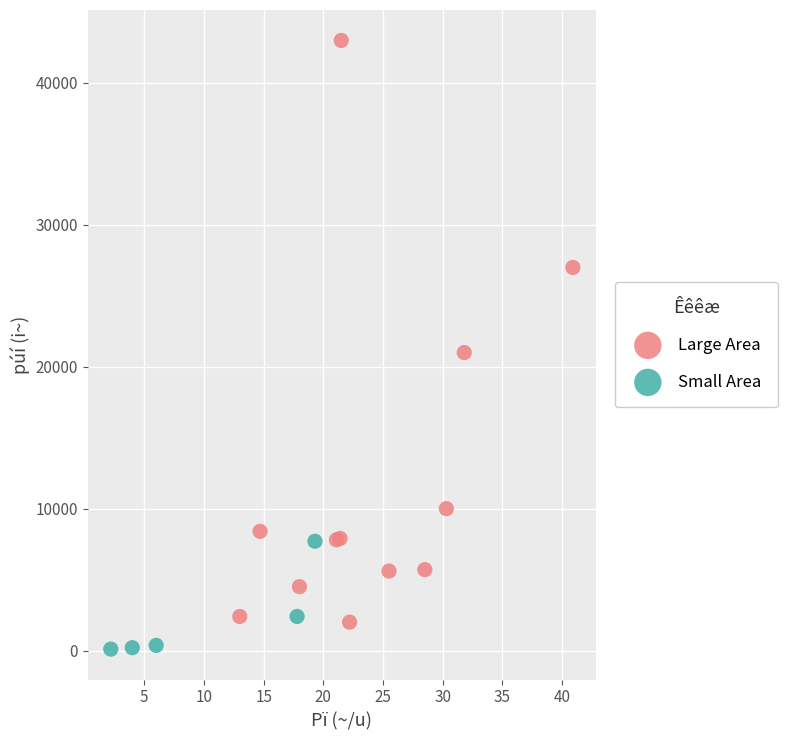

Which series reaches the minimum Y coordinate?

Small Area